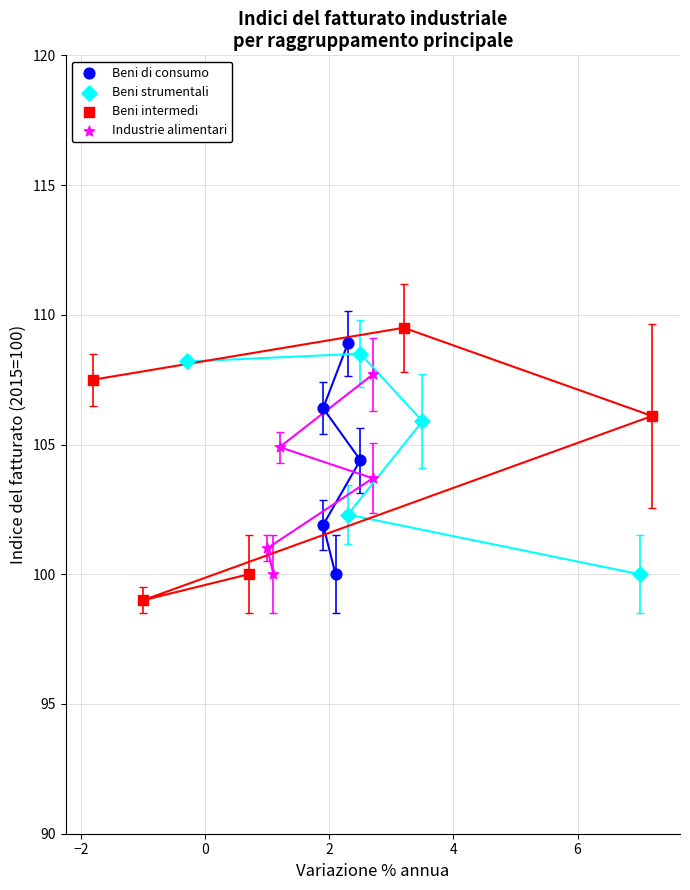

Which series has the largest Y range (max minus min)?

Beni intermedi